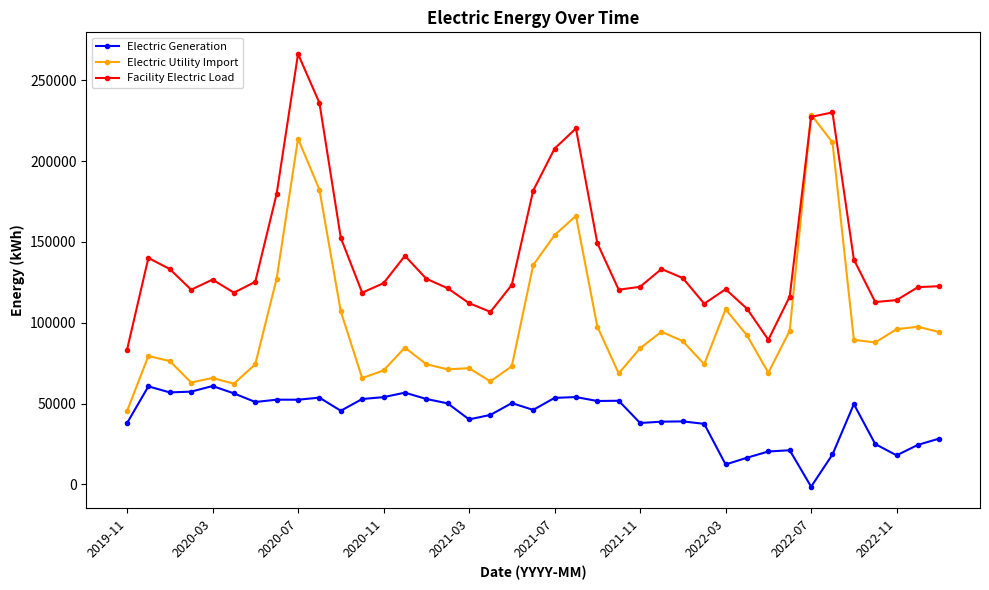

What is the value of the Electric Generation point at the 6th from the left?

56312.4